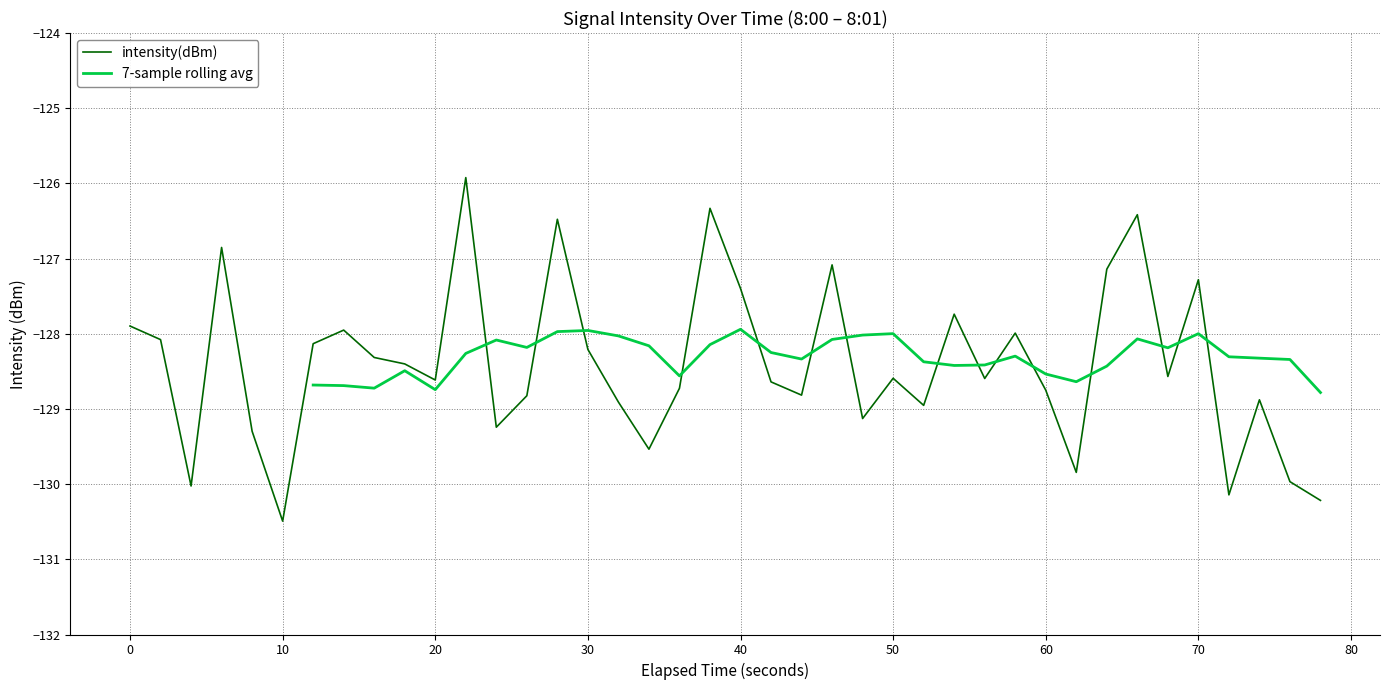

At which label does intensity(dBm) reach its minimum?

10